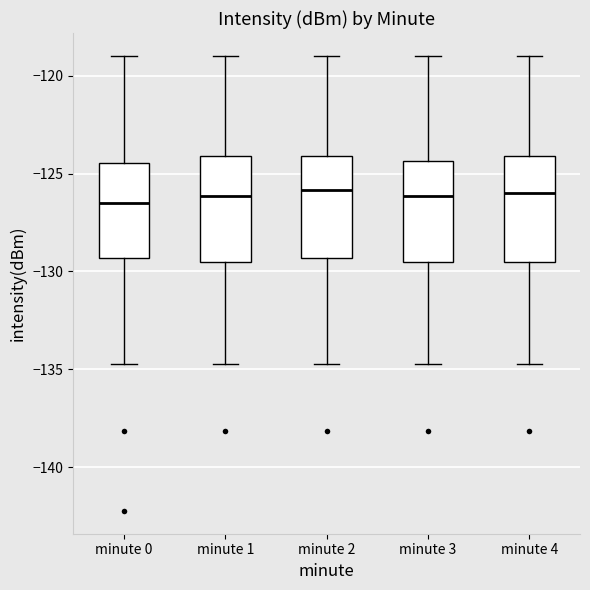

Reading left to right, transcribe this box plot: for each box, give where its median line is, the range the box spans, and where its two whiskers end, as read against the y-axis. The values are not printed on the chart, so give them approximately, as read against the axis.

minute 0: median -126.5, box -129.5 to -124.5, whiskers -134.5 to -119.0
minute 1: median -126.0, box -129.5 to -124.0, whiskers -134.5 to -119.0
minute 2: median -126.0, box -129.5 to -124.0, whiskers -134.5 to -119.0
minute 3: median -126.0, box -129.5 to -124.5, whiskers -134.5 to -119.0
minute 4: median -126.0, box -129.5 to -124.0, whiskers -134.5 to -119.0